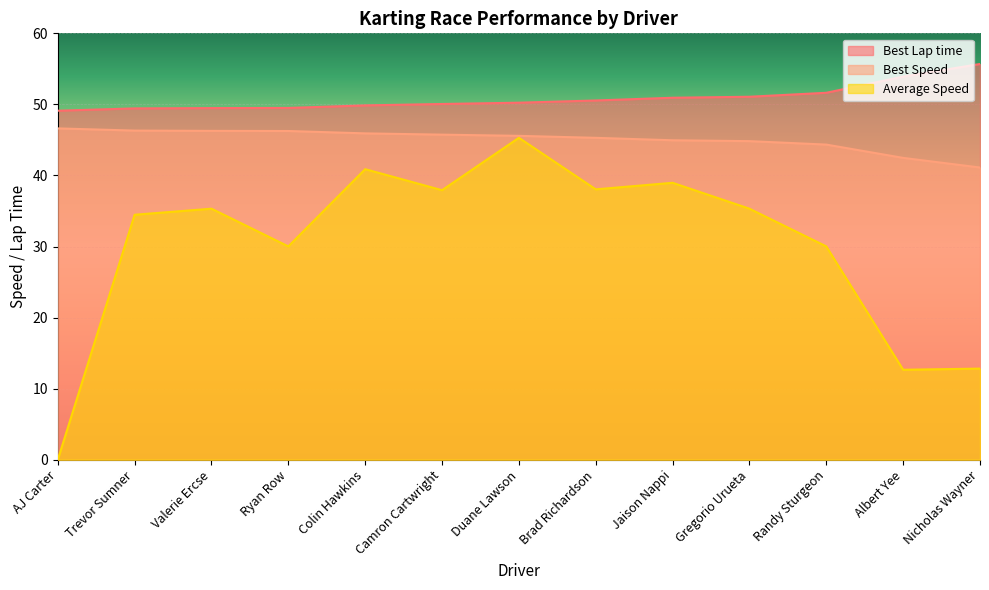

How many categories are shown in the chart?

13